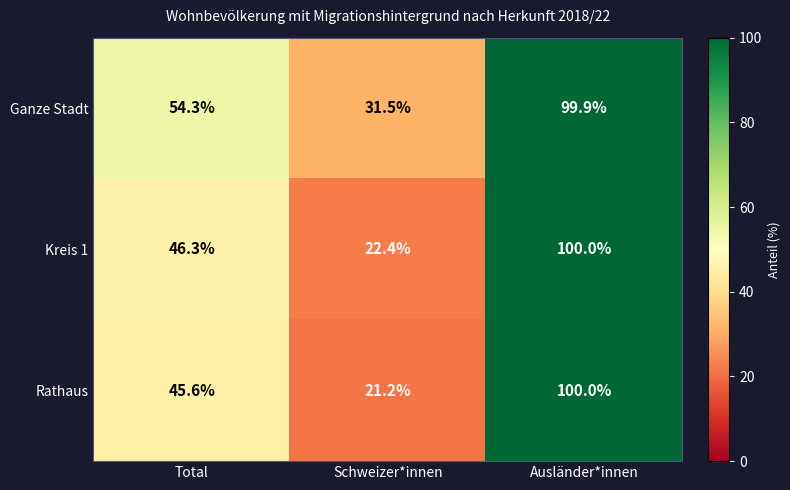

What is the difference between the Ganze Stadt values at Ausländer*innen and Schweizer*innen?

68.4